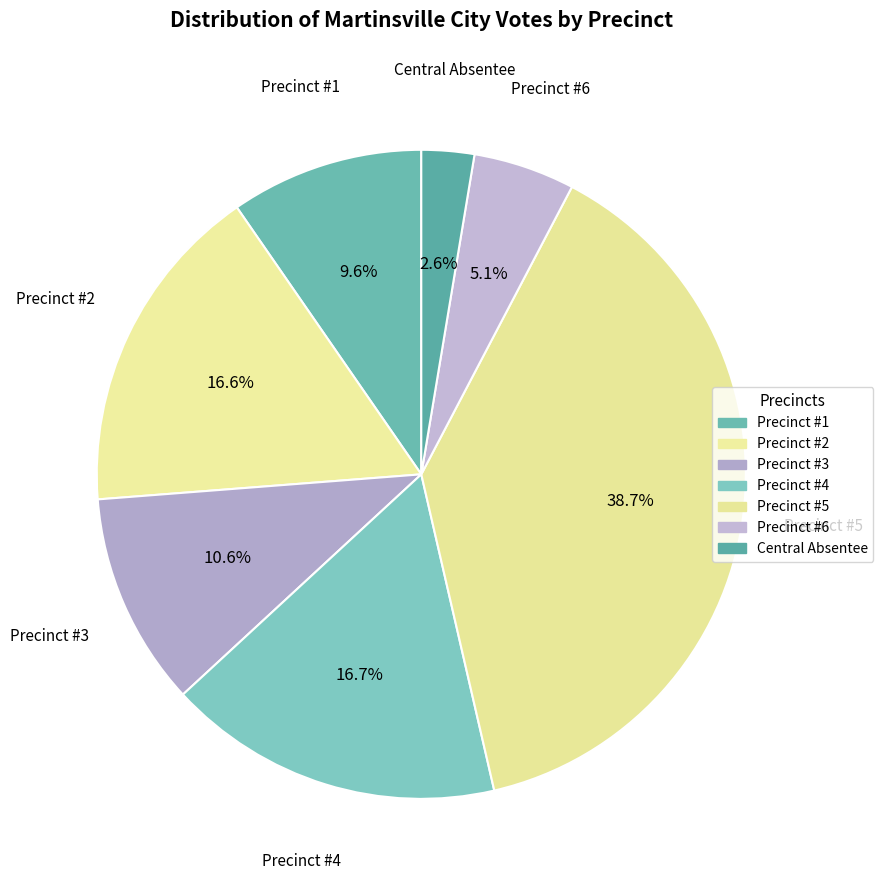

Which has a higher value, Precinct #3 or Central Absentee?

Precinct #3